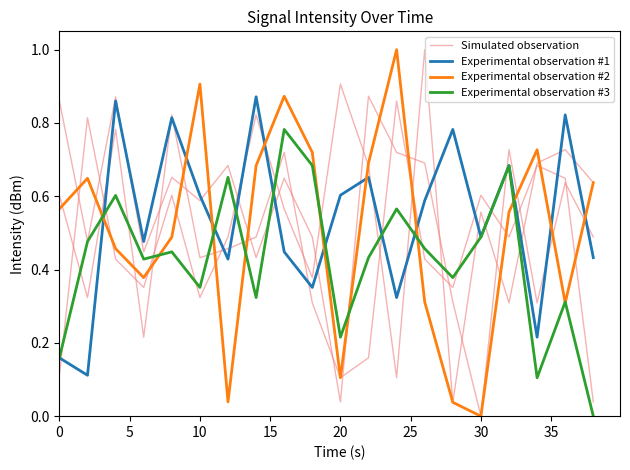

What are all the series names shown in the legend?

Simulated observation, Experimental observation #1, Experimental observation #2, Experimental observation #3